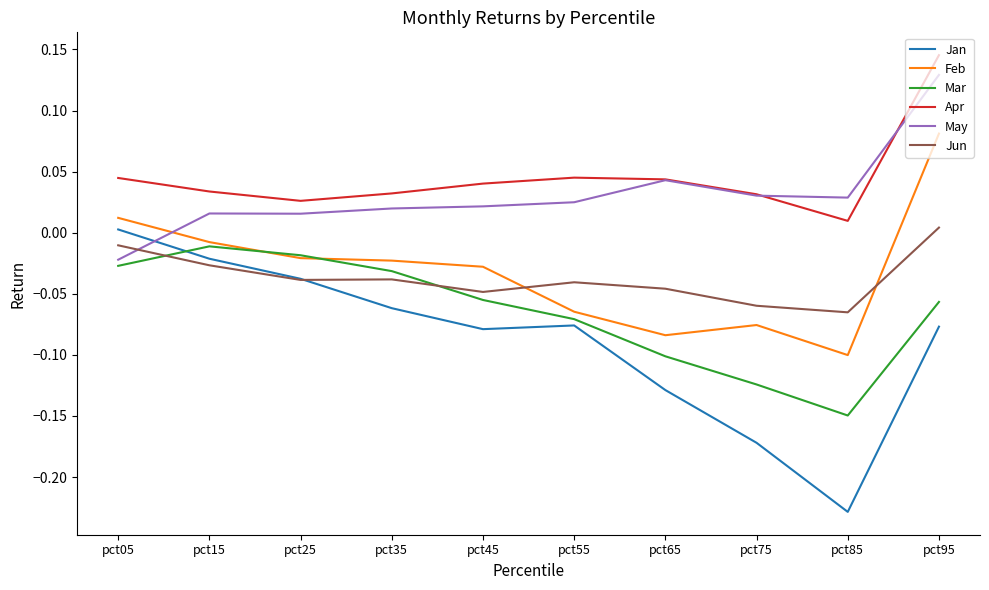

At which label does May first exceed 0?

pct15